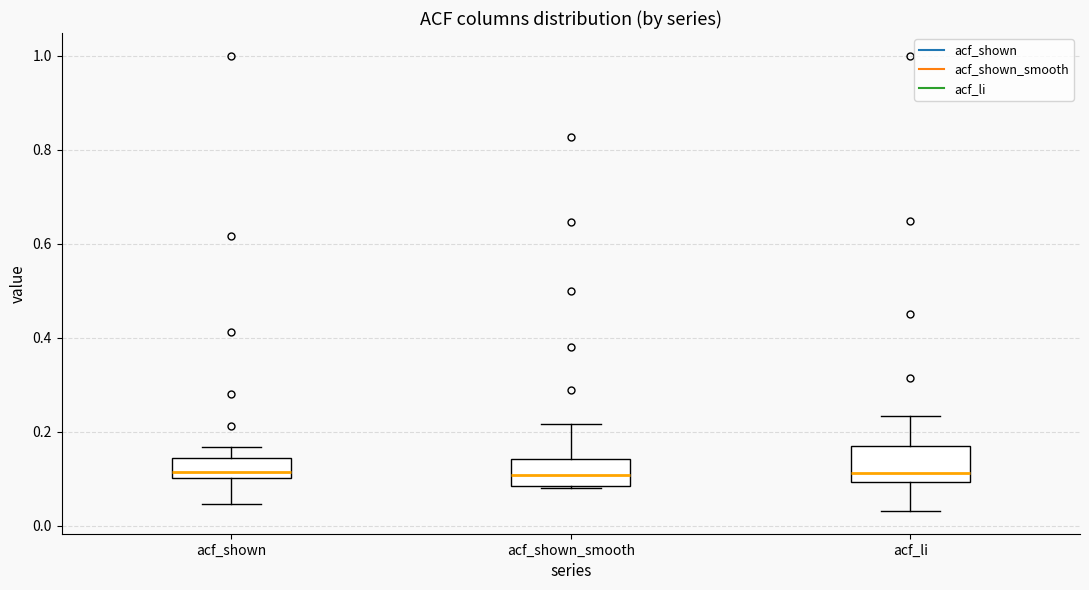

Reading left to right, transcribe this box plot: for each box, give where its median line is, the range the box spans, and where its two whiskers end, as read against the y-axis. The values are not printed on the chart, so give them approximately, as read against the axis.

acf_shown: median 0.12, box 0.10 to 0.14, whiskers 0.04 to 0.16
acf_shown_smooth: median 0.10, box 0.08 to 0.14, whiskers 0.08 to 0.22
acf_li: median 0.12, box 0.10 to 0.16, whiskers 0.04 to 0.24